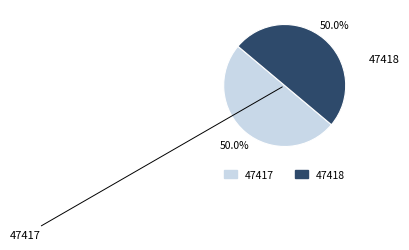

What is the ratio of the value at 47418 to the value at 47417?

1.0